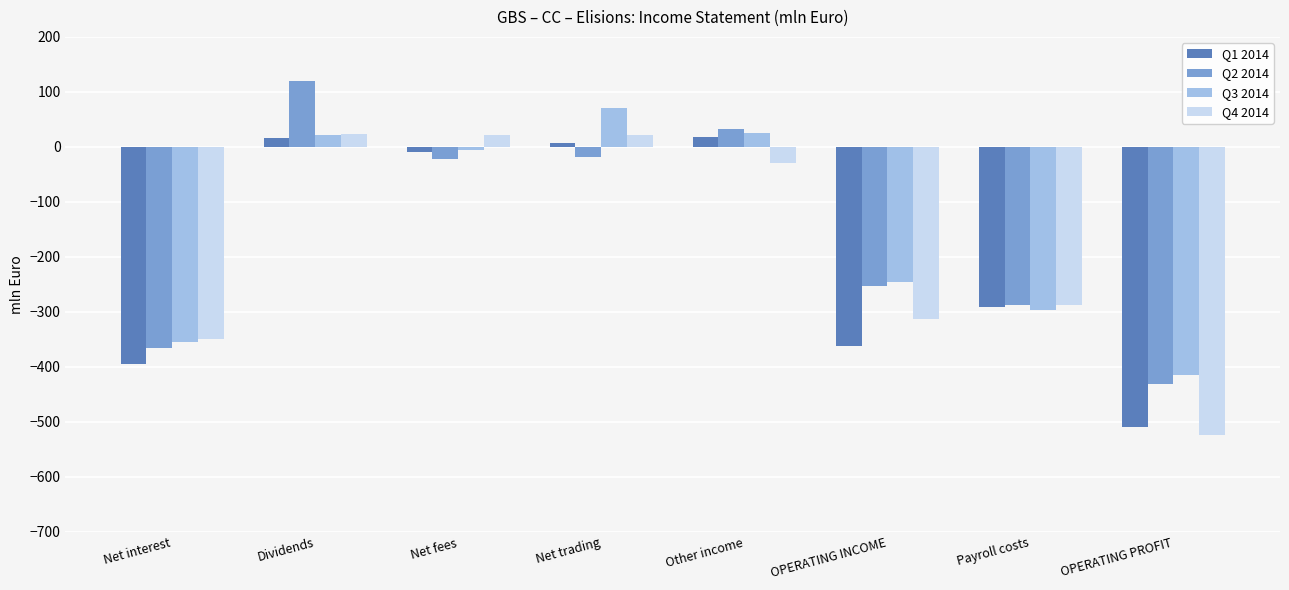

The value of Q3 2014 at Net fees is -6.4. True or false?

True